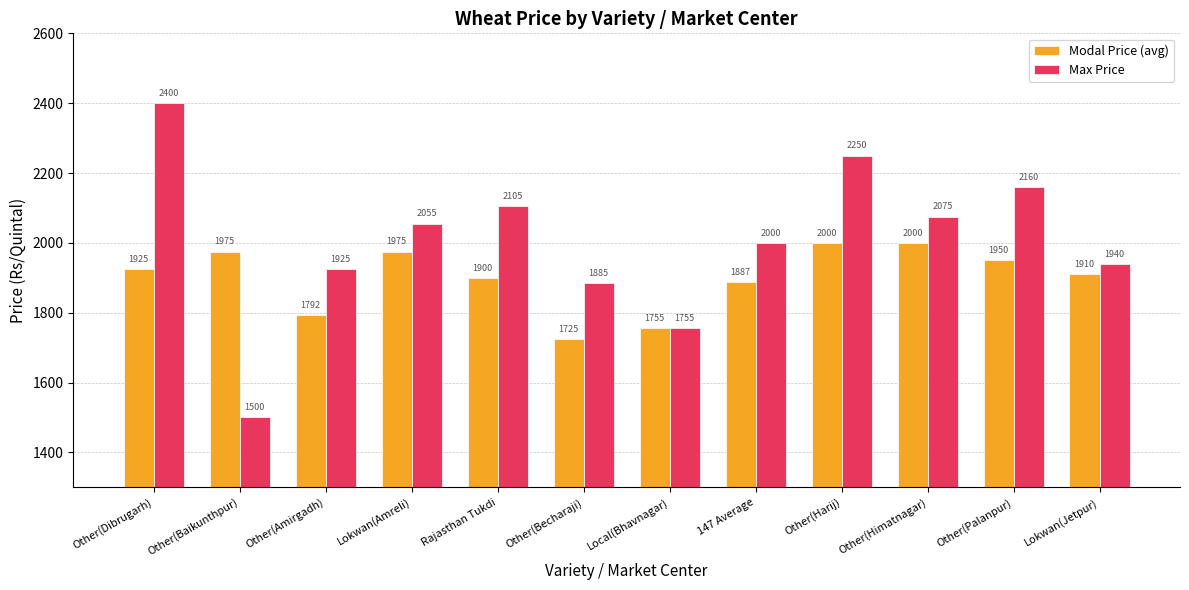

Which label corresponds to the smallest value in the chart?

Other(Baikunthpur)